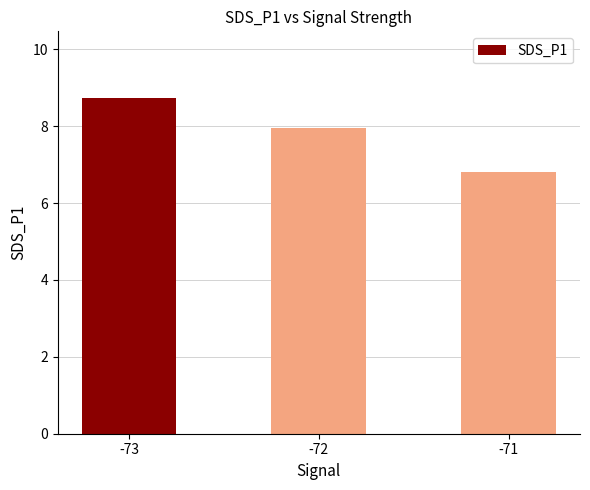

Are the bars grouped side by side (vs. stacked)?

No